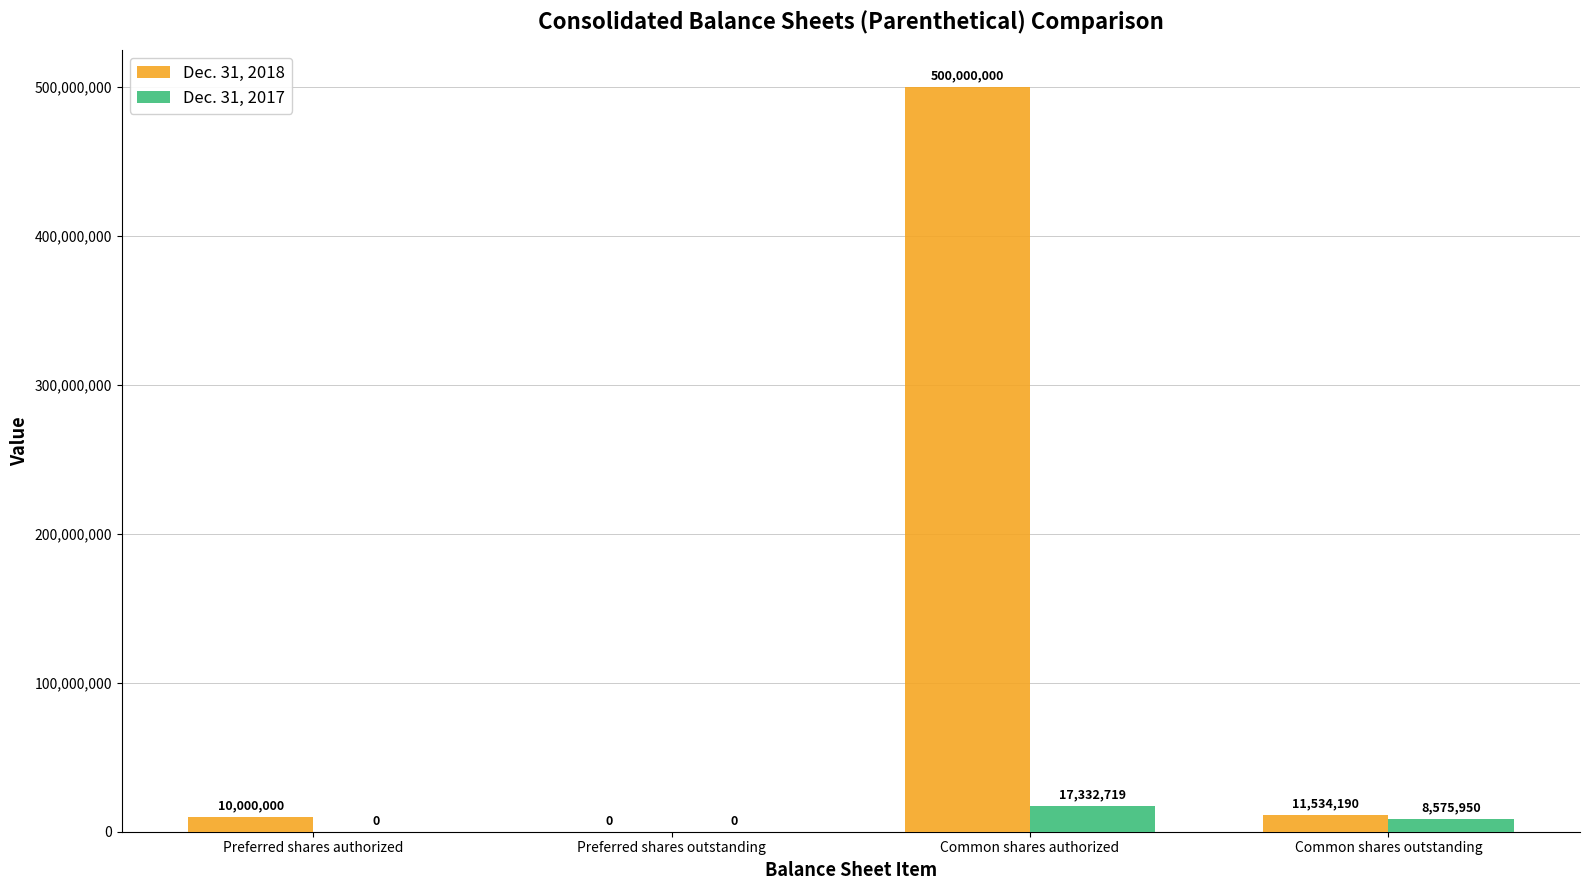

What is the difference between the Dec. 31, 2017 values at Common shares outstanding and Preferred shares authorized?

8575950